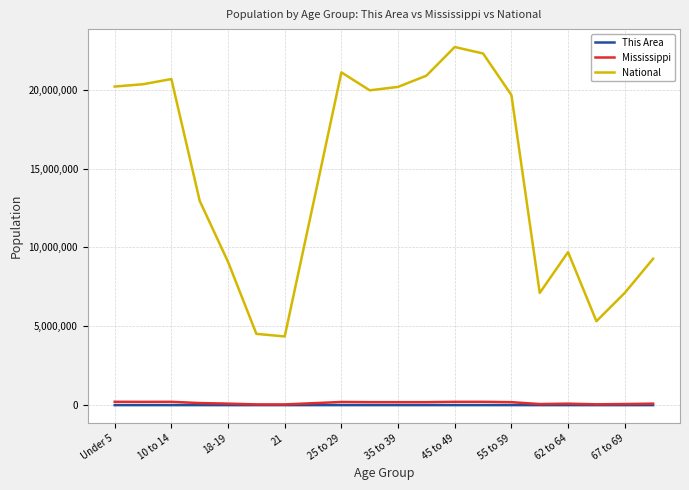

Which series has the largest total across all categories?

National